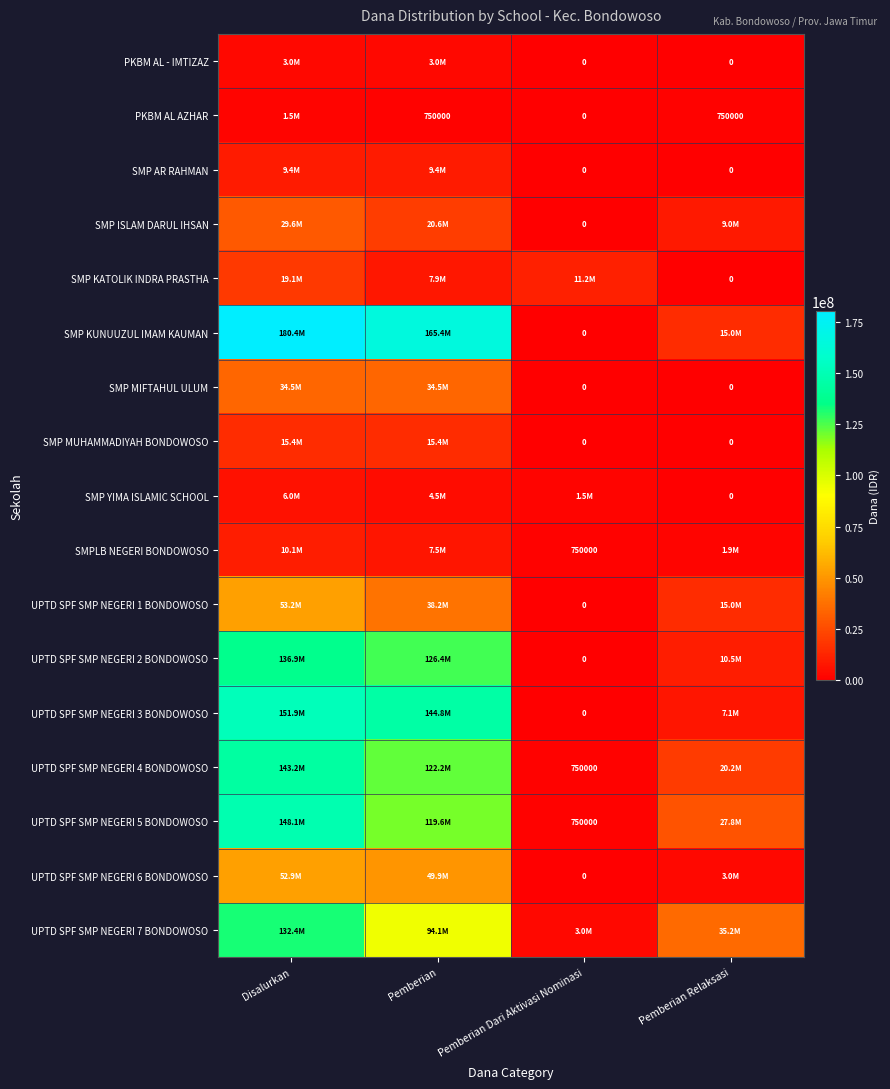

At which category is the sum across all series the highest?

Disalurkan